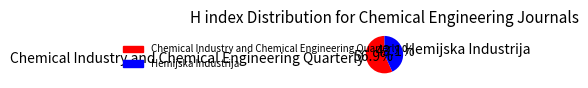

To the nearest percent, what percentage of the pie is Hemijska Industrija?

43%